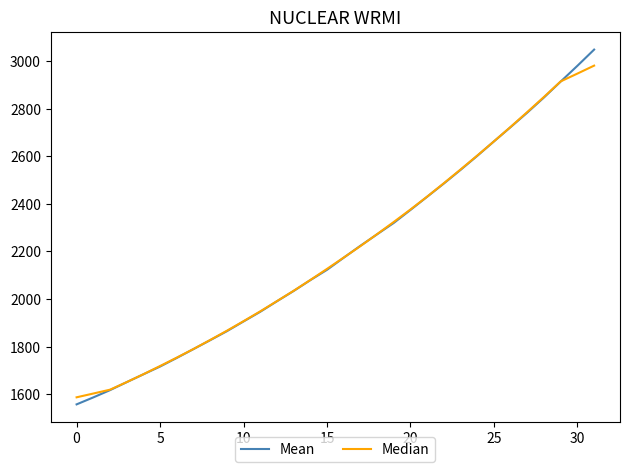

What is the difference between the second highest and minimum values in the Median series?

1359.7